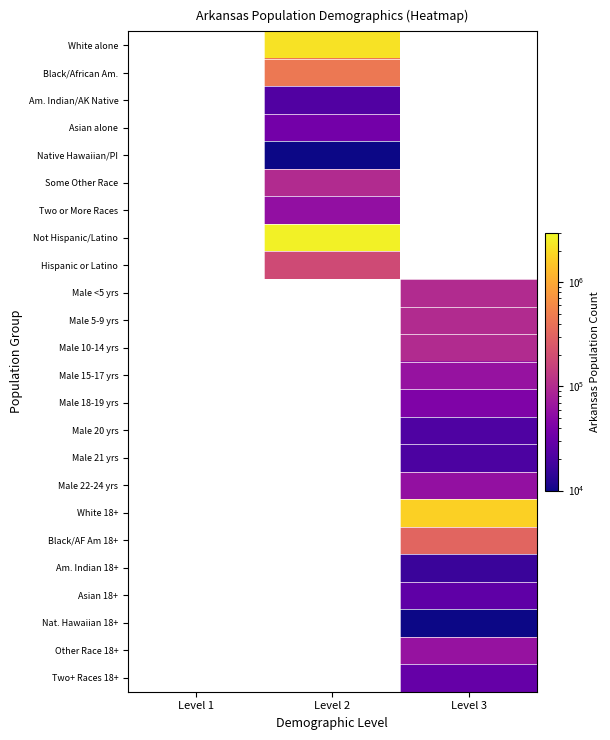

How many distinct data groups are displayed?

24